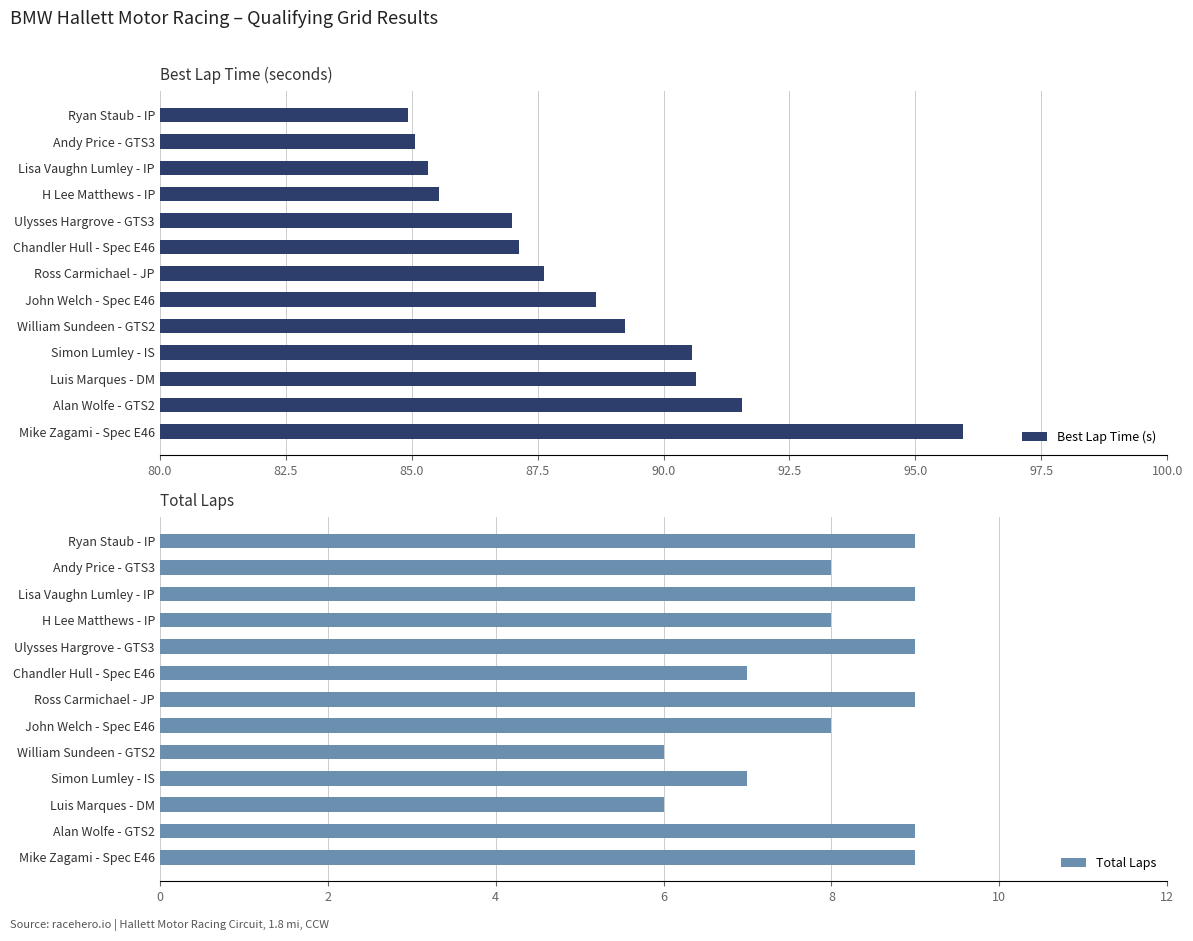

True or false: Best Lap Time (s) has a value of 89.2 at William Sundeen - GTS2.

True